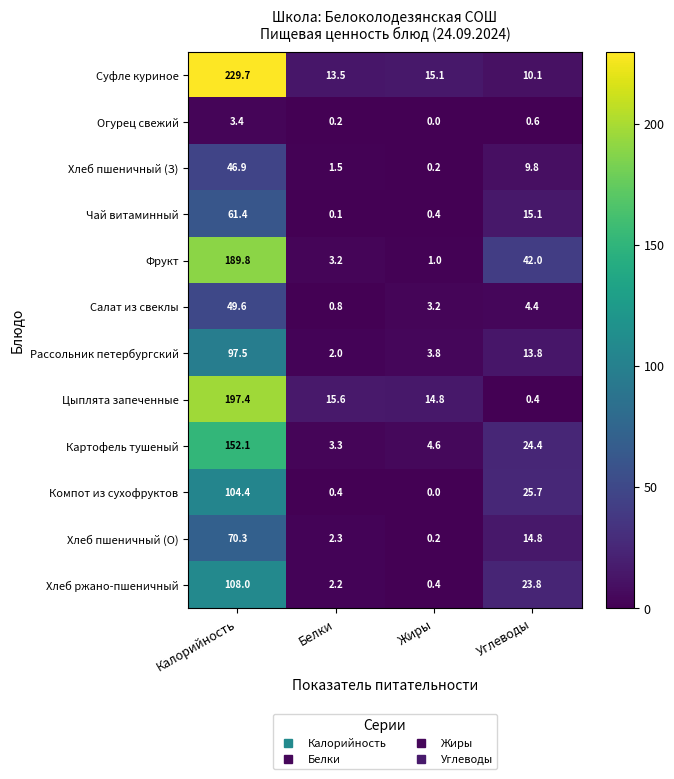

At which label does Суфле куриное reach its peak?

Калорийность